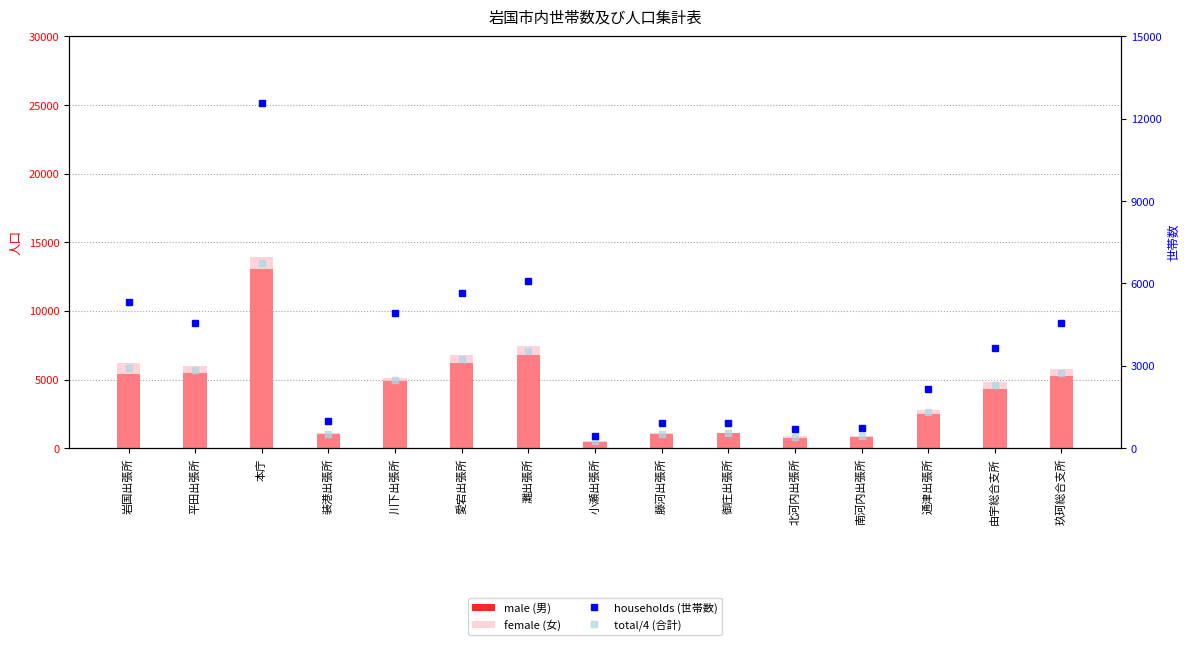

How many categories are shown in the chart?

15